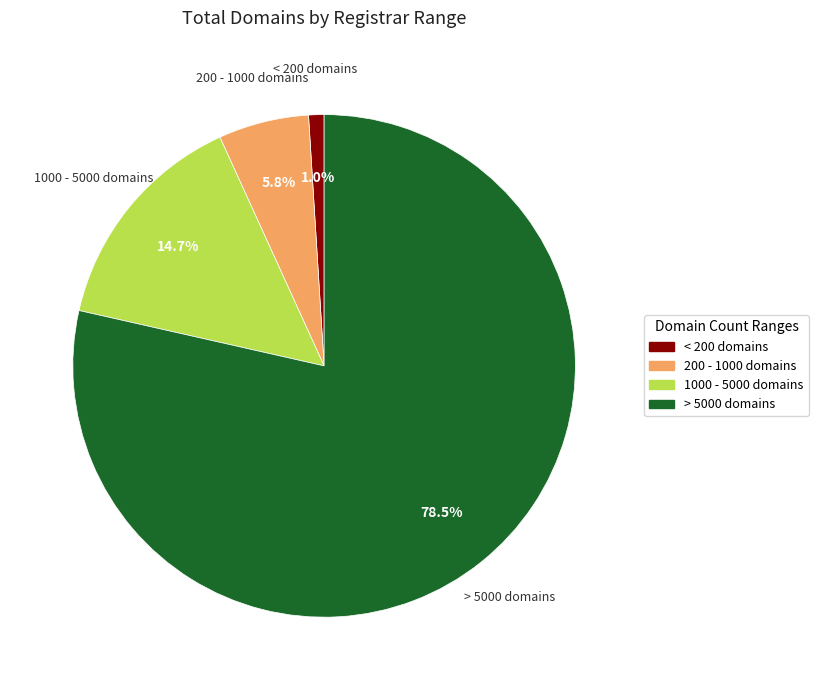

What is the smallest slice in the pie chart?

< 200 domains